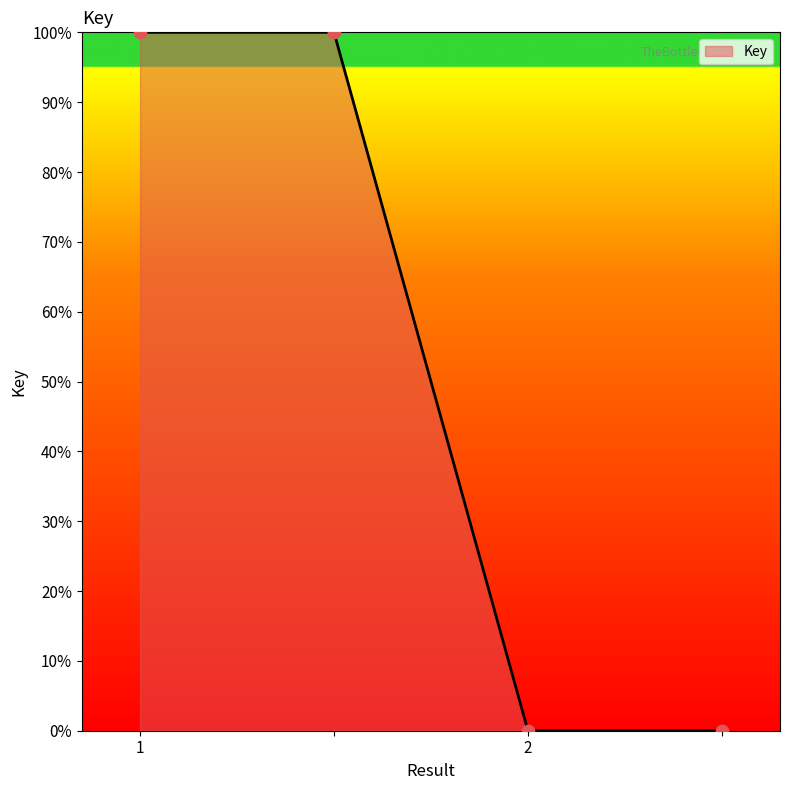

What is the average value?

50